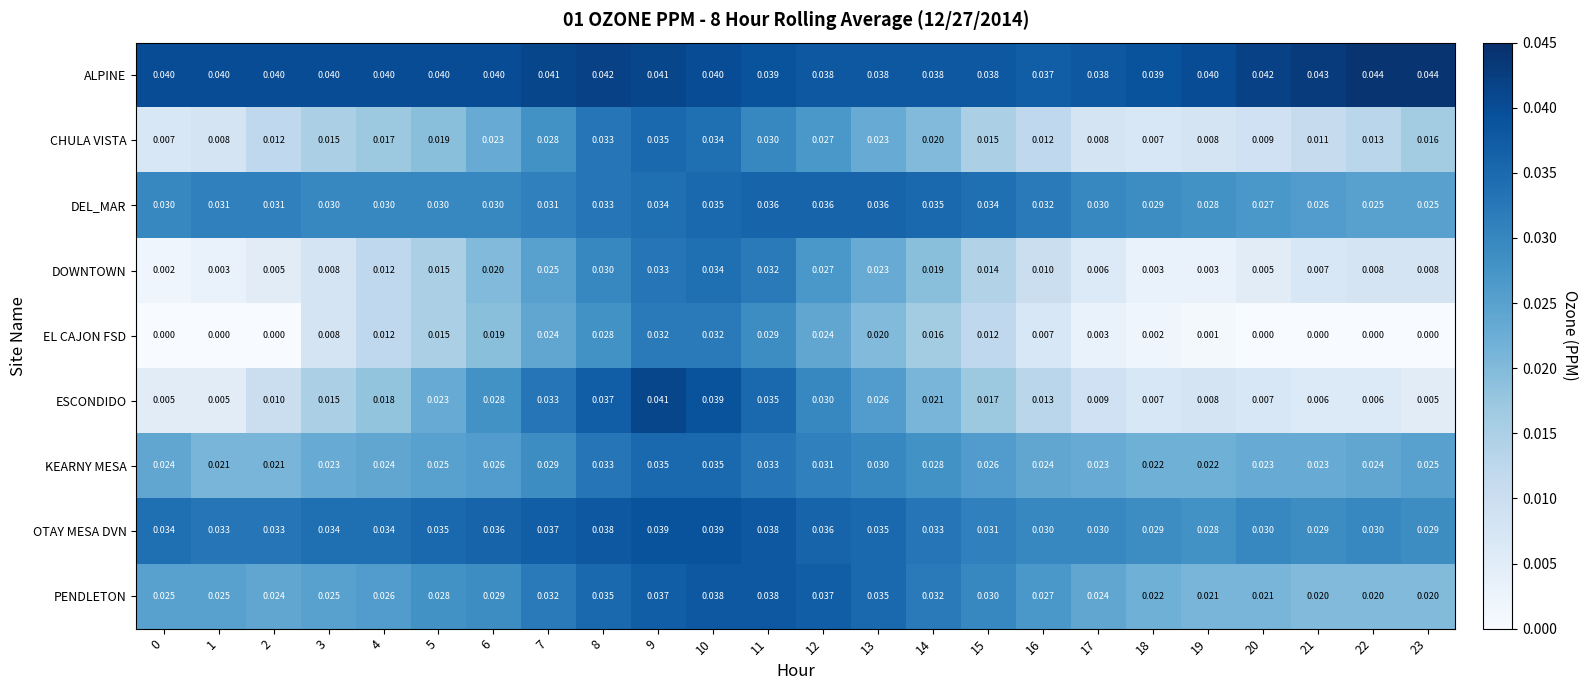

Between 22 and 23, which series saw the biggest shift?

CHULA VISTA